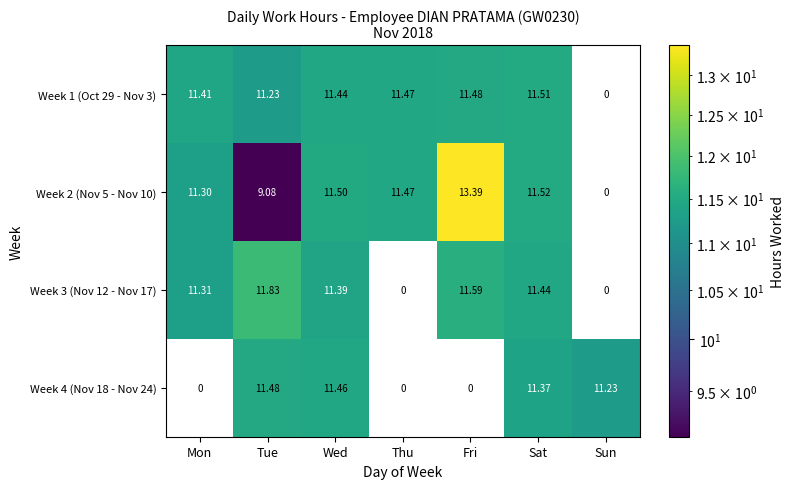

The Week 2 (Nov 5 - Nov 10) series shows 7.1 at Mon. True or false?

False